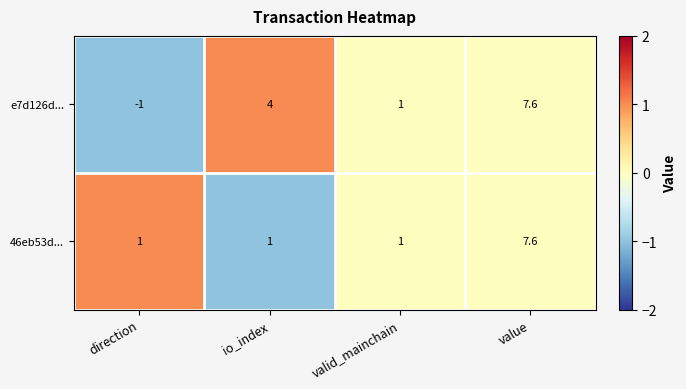

At which label is e7d126d... closest to 3?

io_index